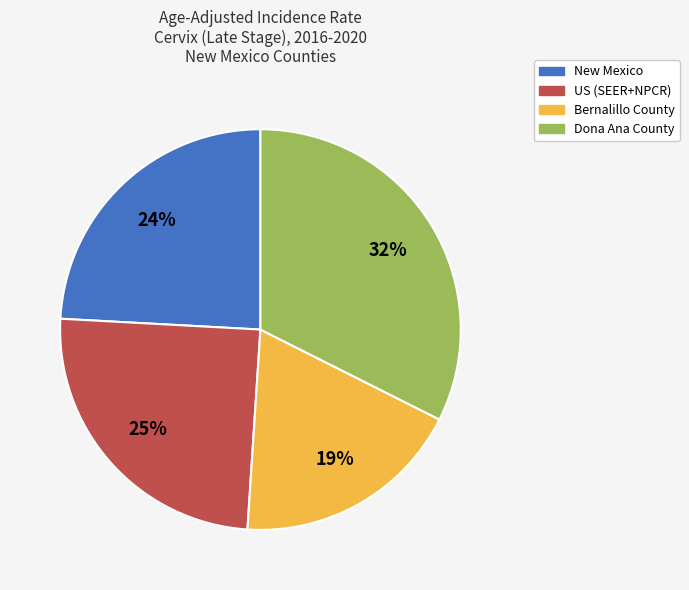

How many segments does this pie chart have?

4